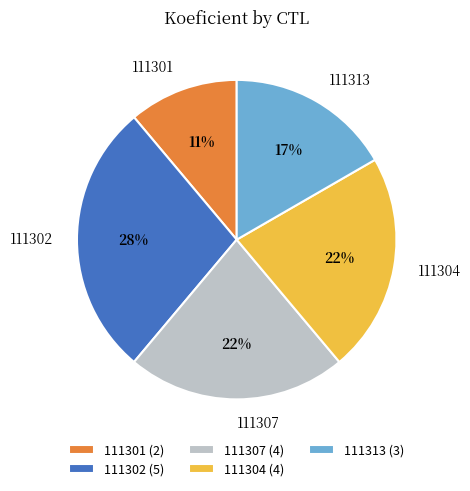

How many segments does this pie chart have?

5